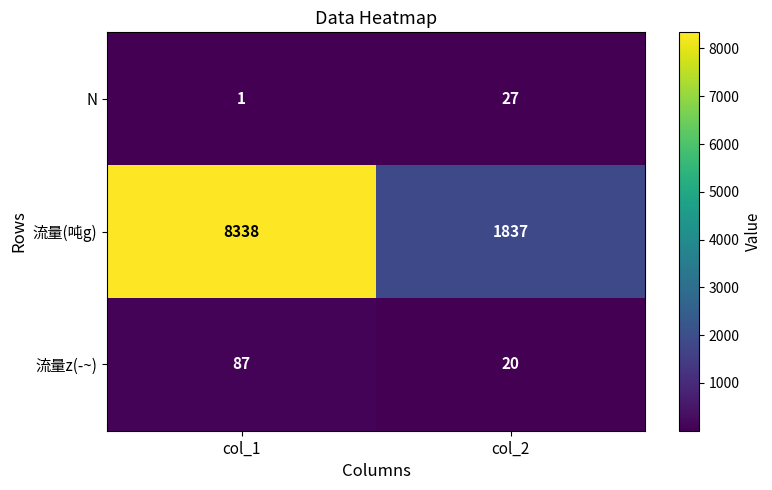

At which category is the sum across all series the highest?

col_1